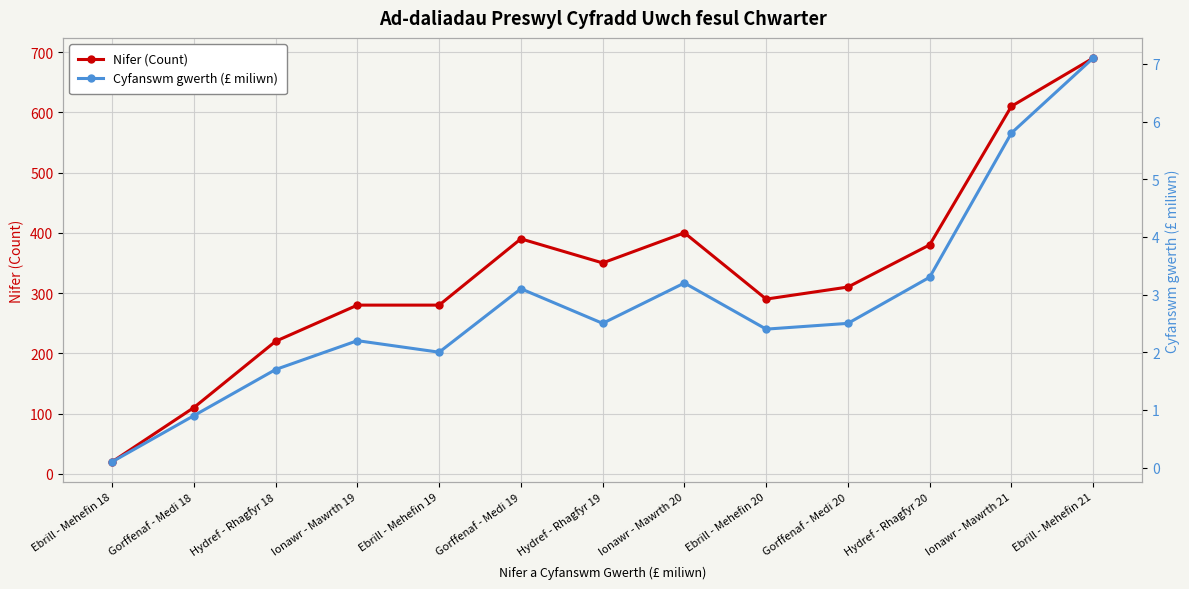

List the series in order of their peak value, highest first.

Nifer (Count), Cyfanswm gwerth (£ miliwn)